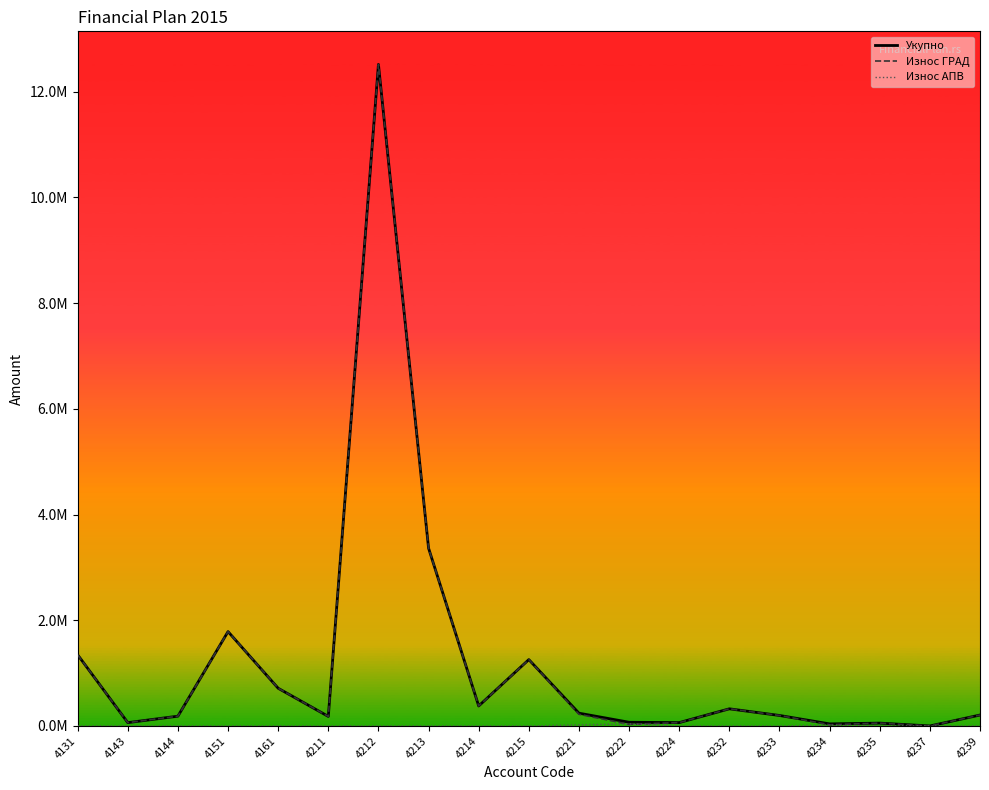

Is this an area chart (filled region under the line)?

No